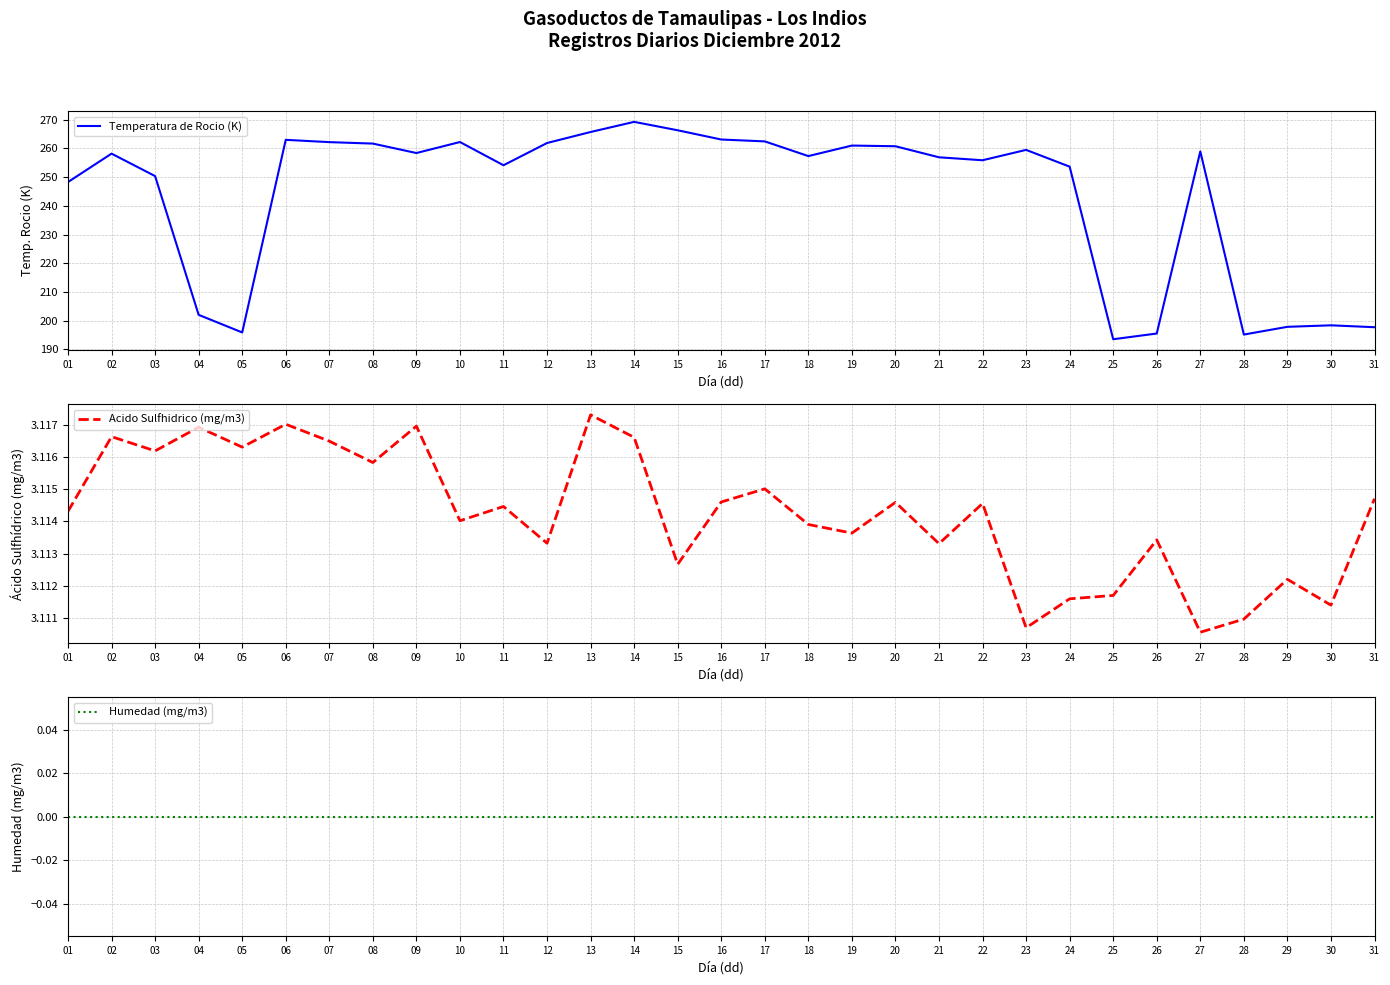

True or false: Humedad (mg/m3) has more than 2 points higher than both neighbors.

False